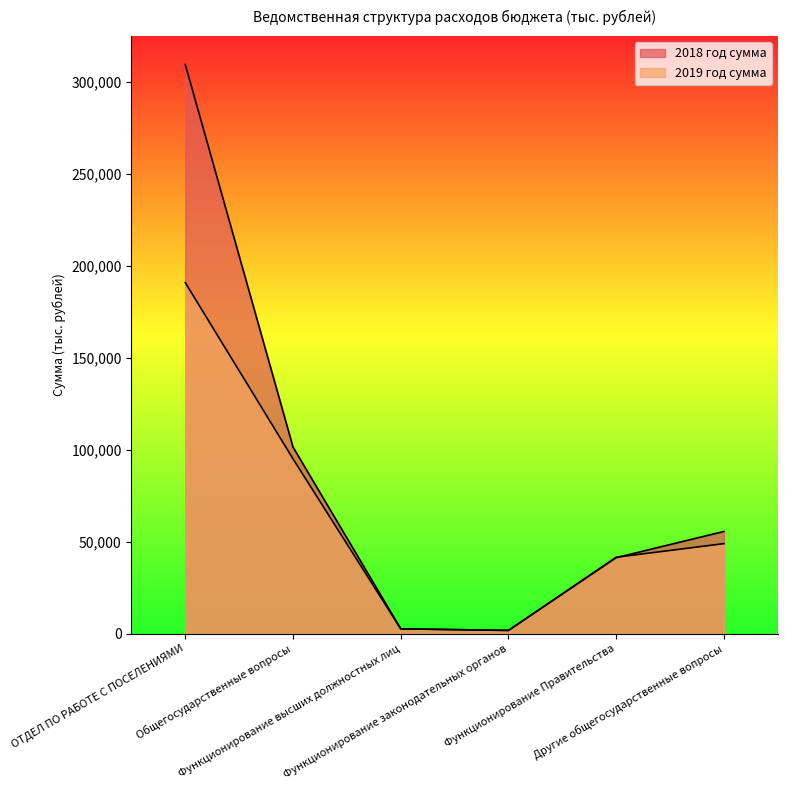

How many data points in 2018 год сумма are less than 55596?

3